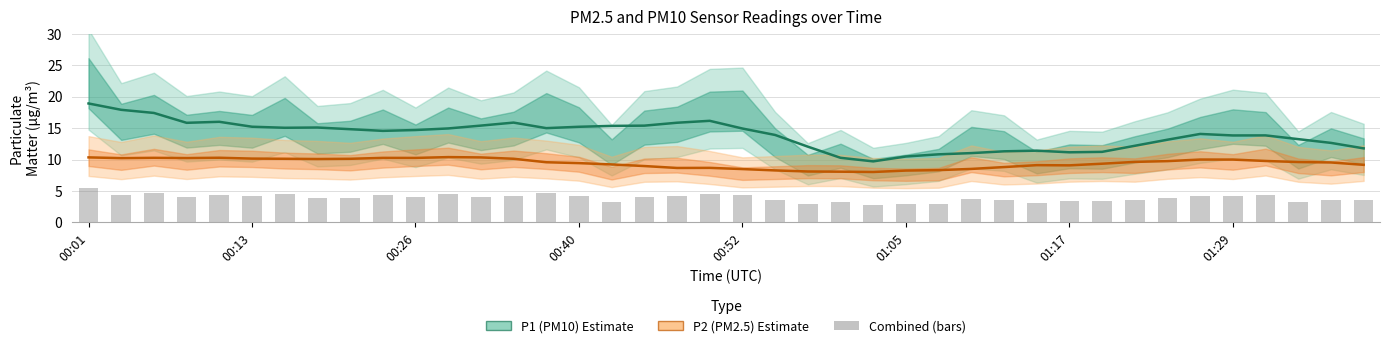

Read the P1 (PM10) value at 36.

13.9